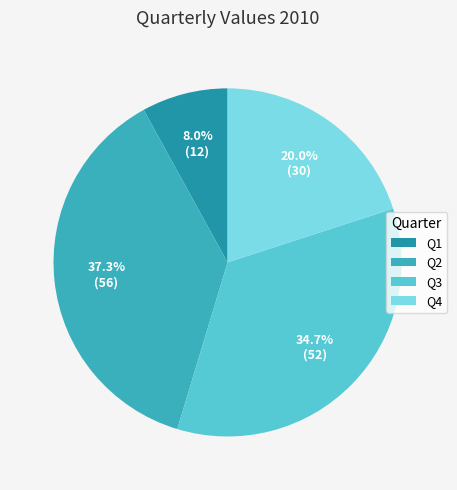

Approximately how many times larger is the value at Q3 compared to Q2?

0.9